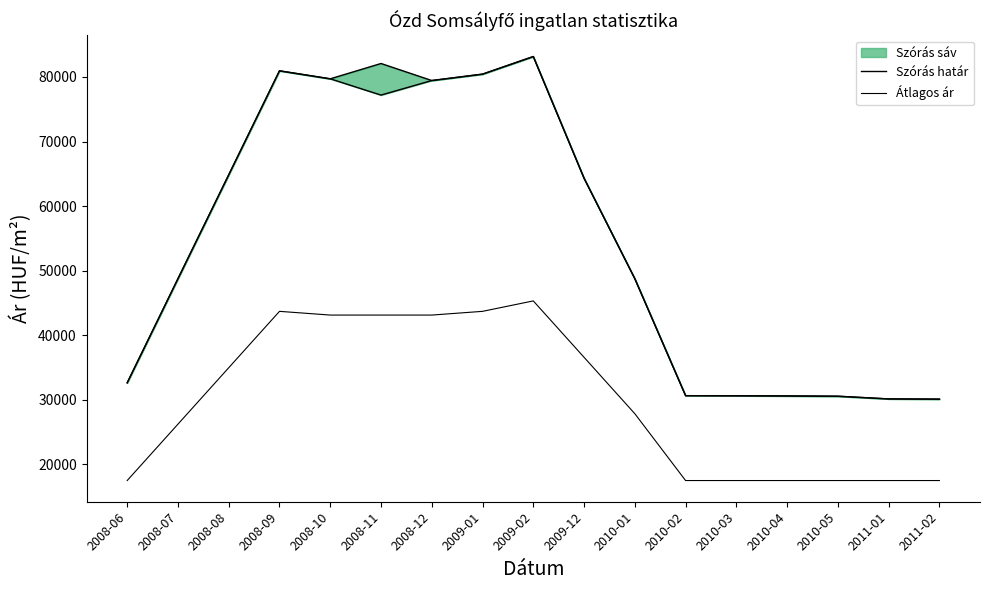

Where is Átlagos négyzetméter ár nearest to the value 56626?

2009-12